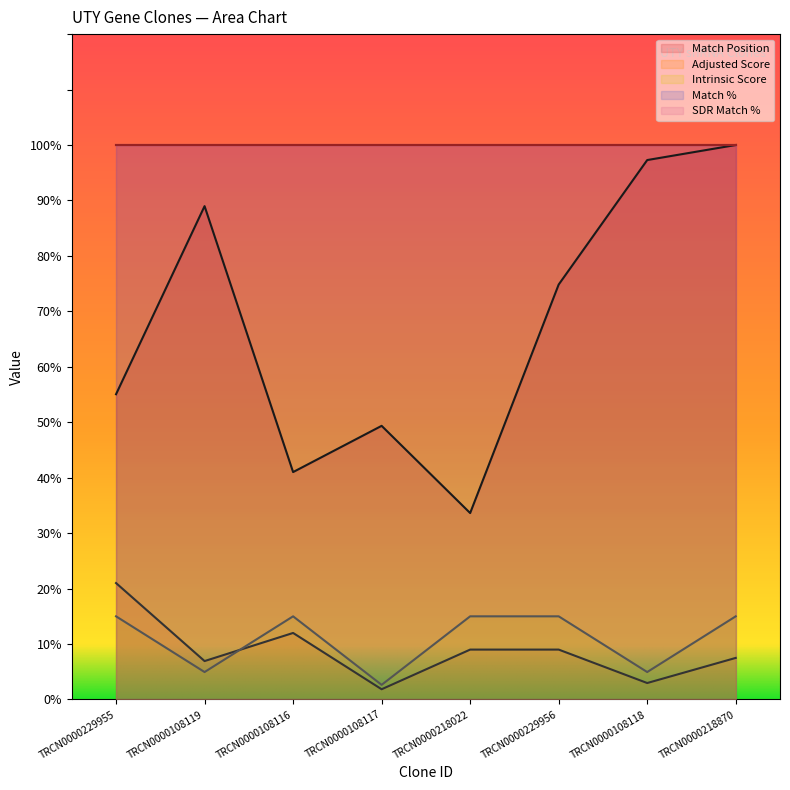

True or false: Match Position has a value of 65.5 at TRCN0000108117.

False